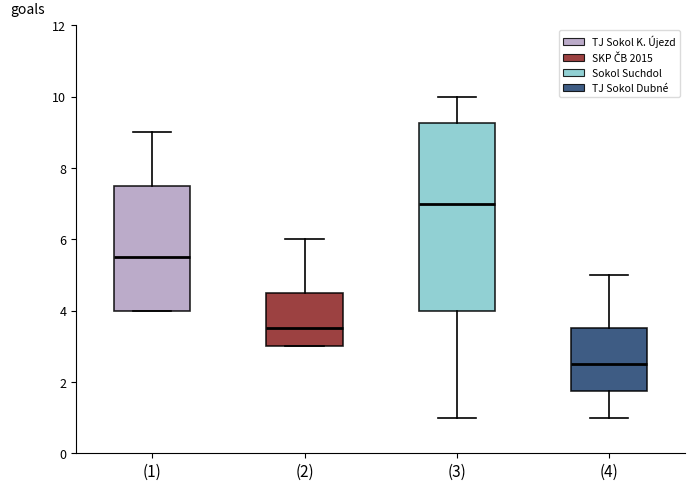

Which box has the lowest median line?

(4)